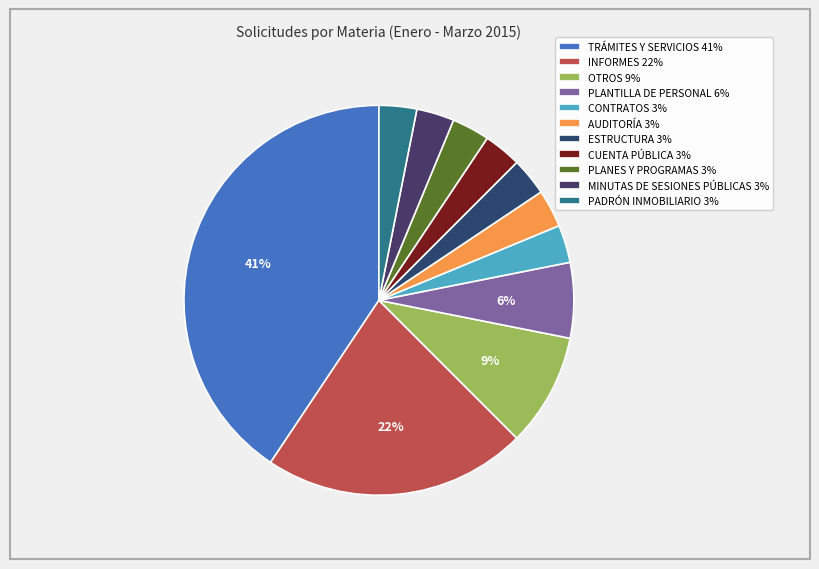

Is ESTRUCTURA the majority of the pie?

No